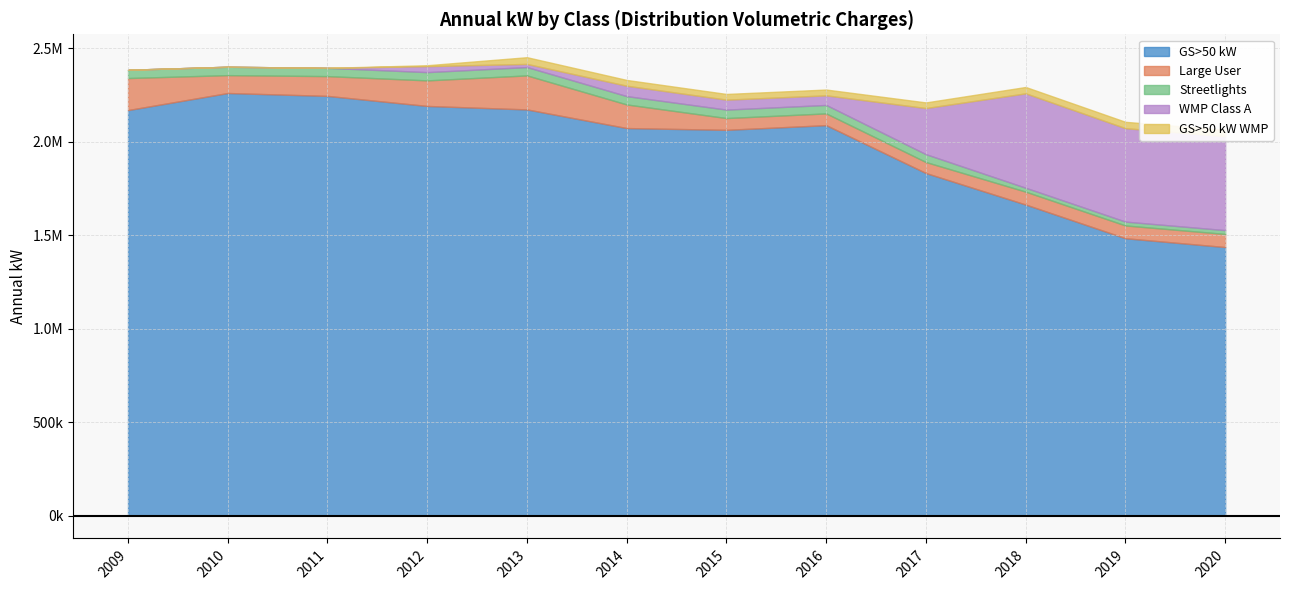

What is the value of the WMP Class A point at the 6th from the left?

55462.1